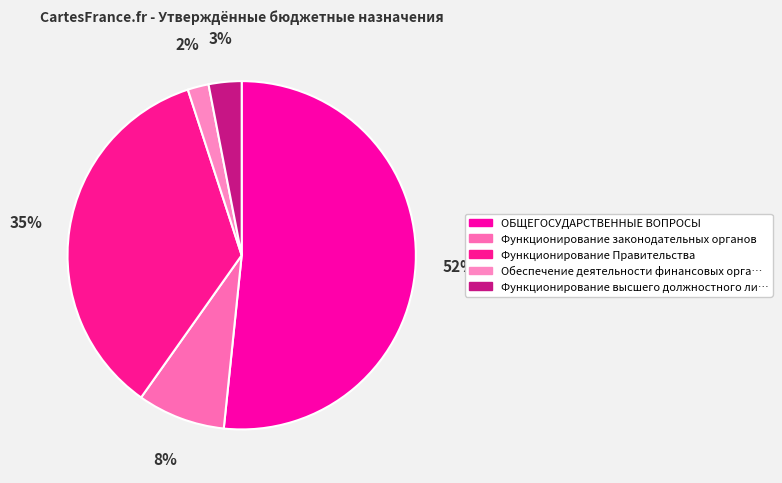

How many slices are in this pie chart?

5